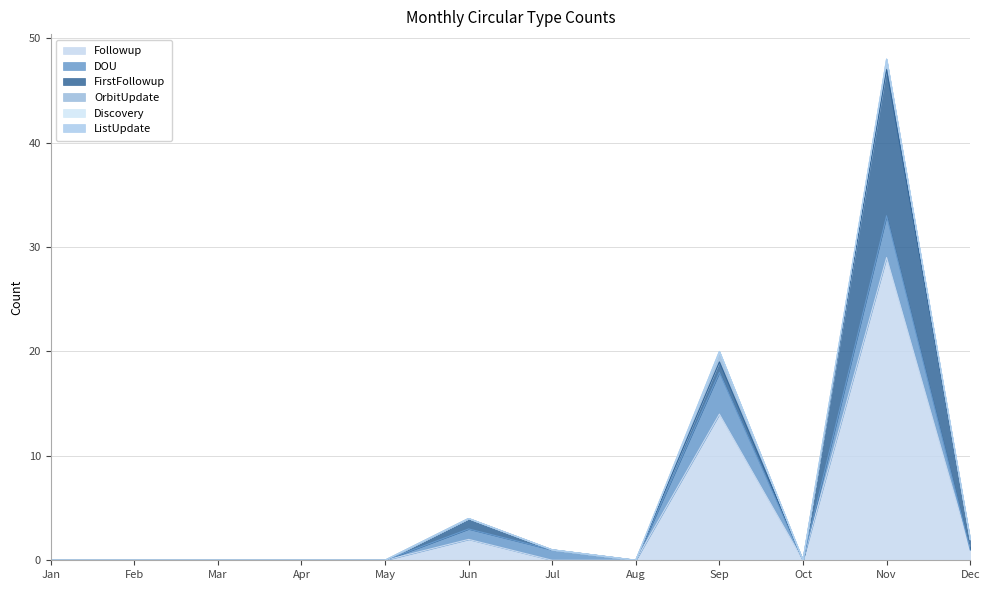

The Followup series shows 0 at Aug. True or false?

True